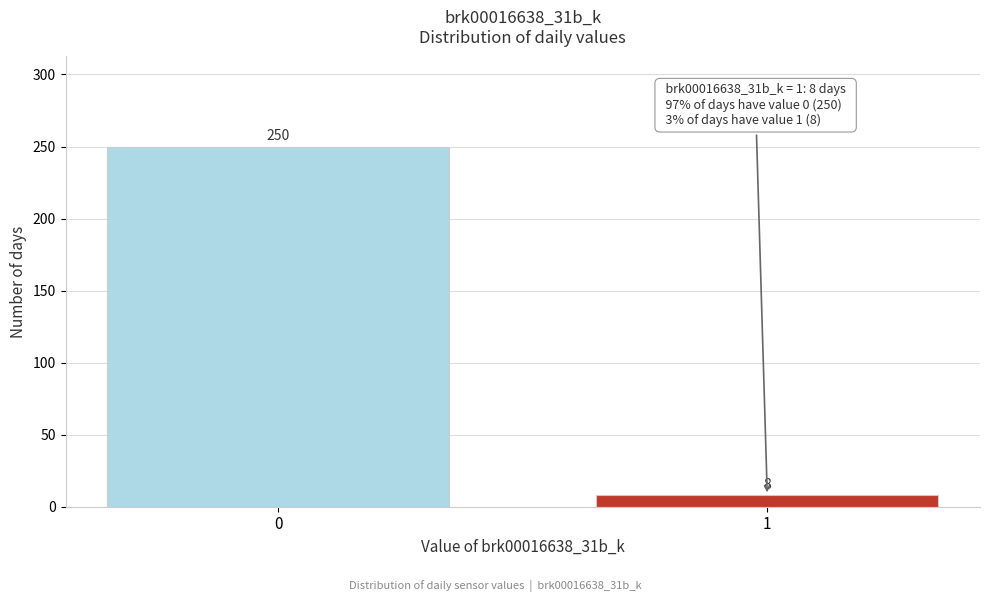

Reading left to right, transcribe all the data shown in this chart.

0=250	1=8